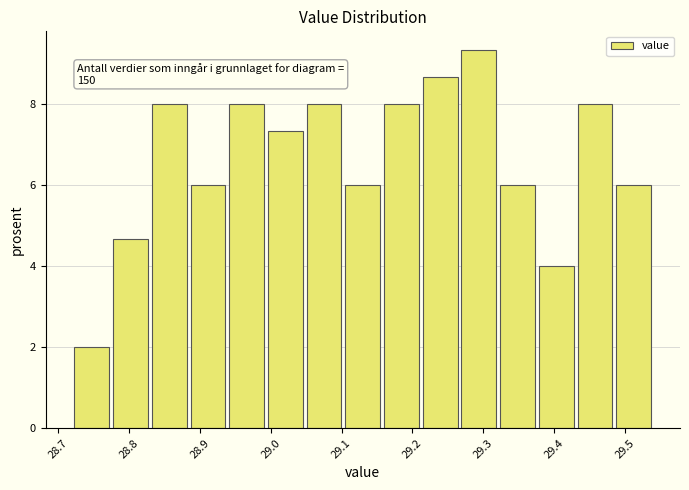

Which range on the x-axis has the tallest bar?

29.27 to 29.32